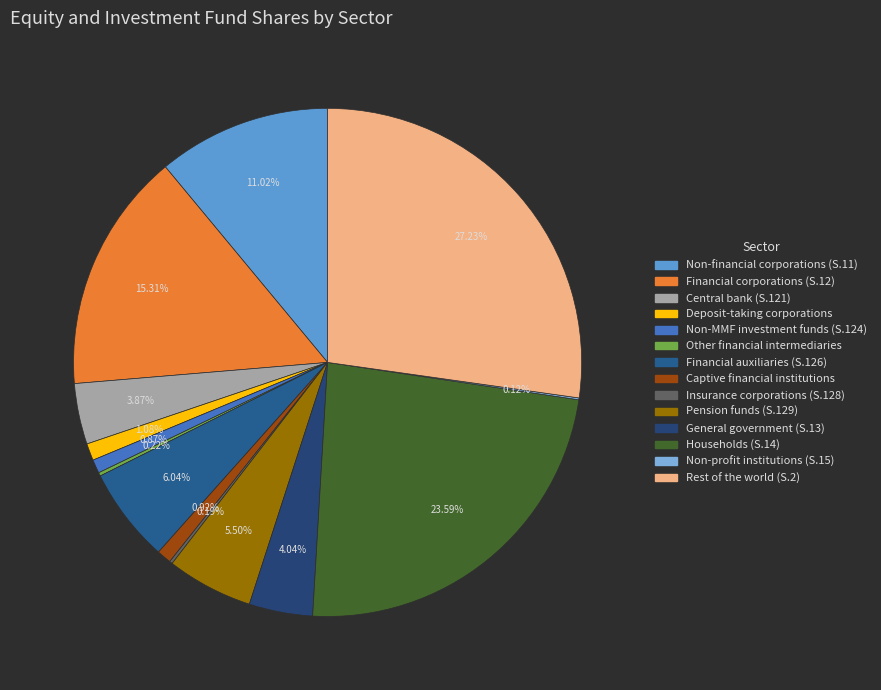

What is the change in value from Pension funds (S.129) to Non-profit institutions (S.15)?

-796989